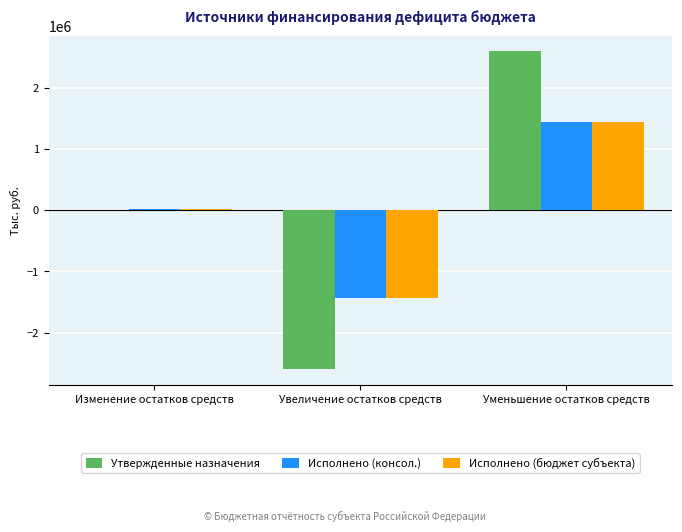

Which series changed the most between Увеличение остатков средств and Уменьшение остатков средств?

Утвержденные назначения